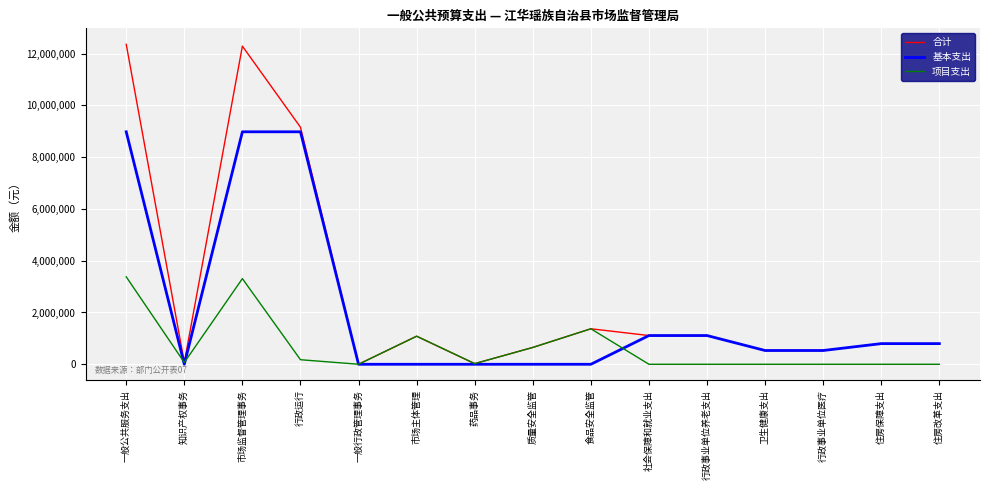

True or false: 合计 has a value of 1371000.0 at 食品安全监管.

True